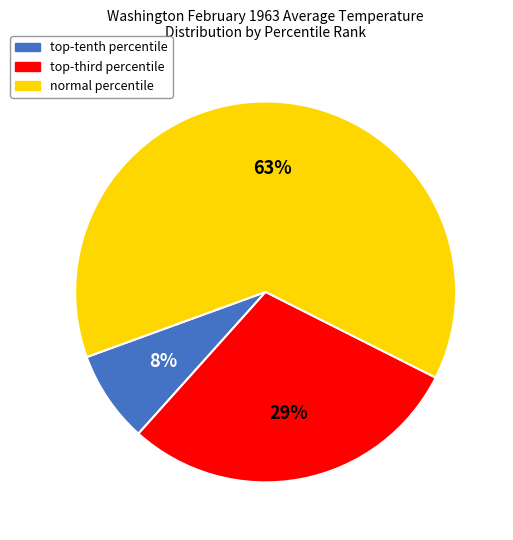

To the nearest percent, what is the average slice percentage?

33%